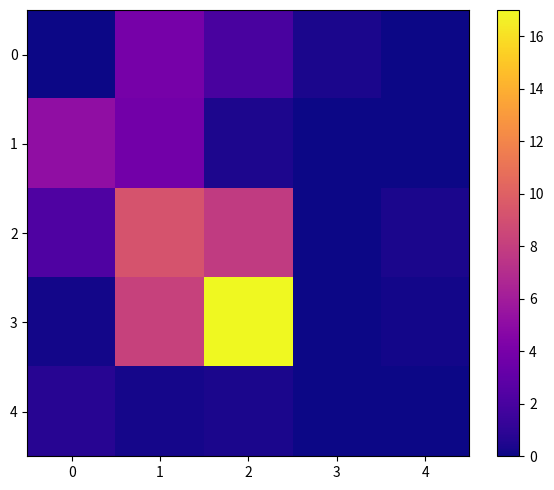

Which label corresponds to the largest value in the chart?

2